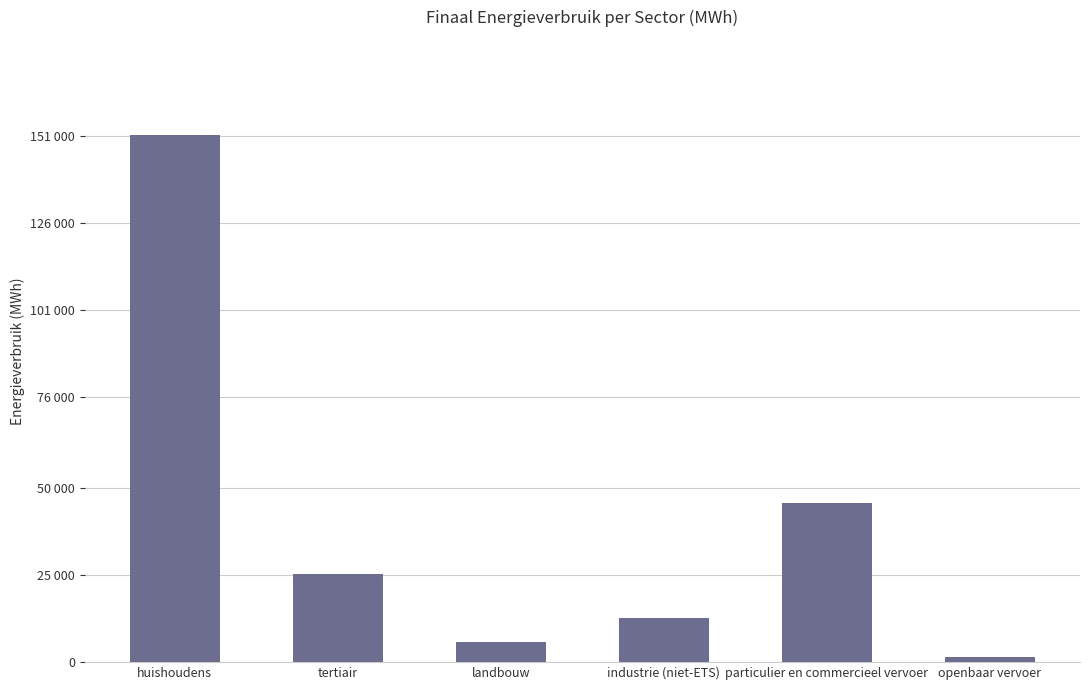

How many values are below 25214?

3